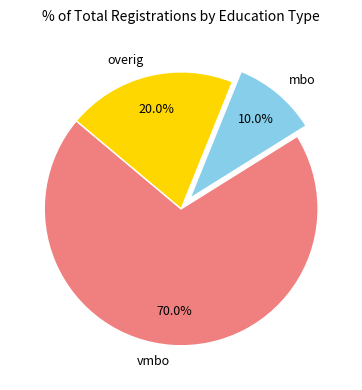

To the nearest percent, what is the average slice percentage?

33%